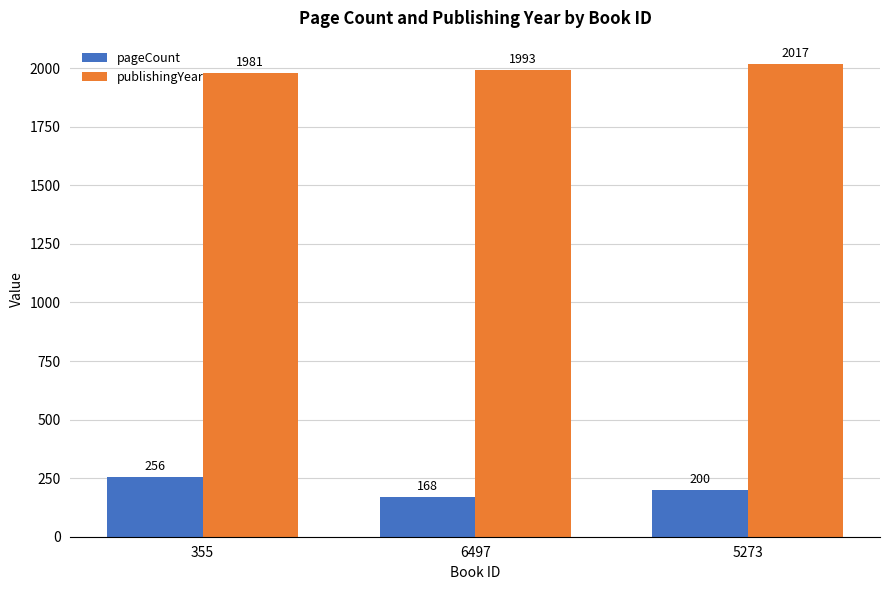

How many bars are there in total?

6